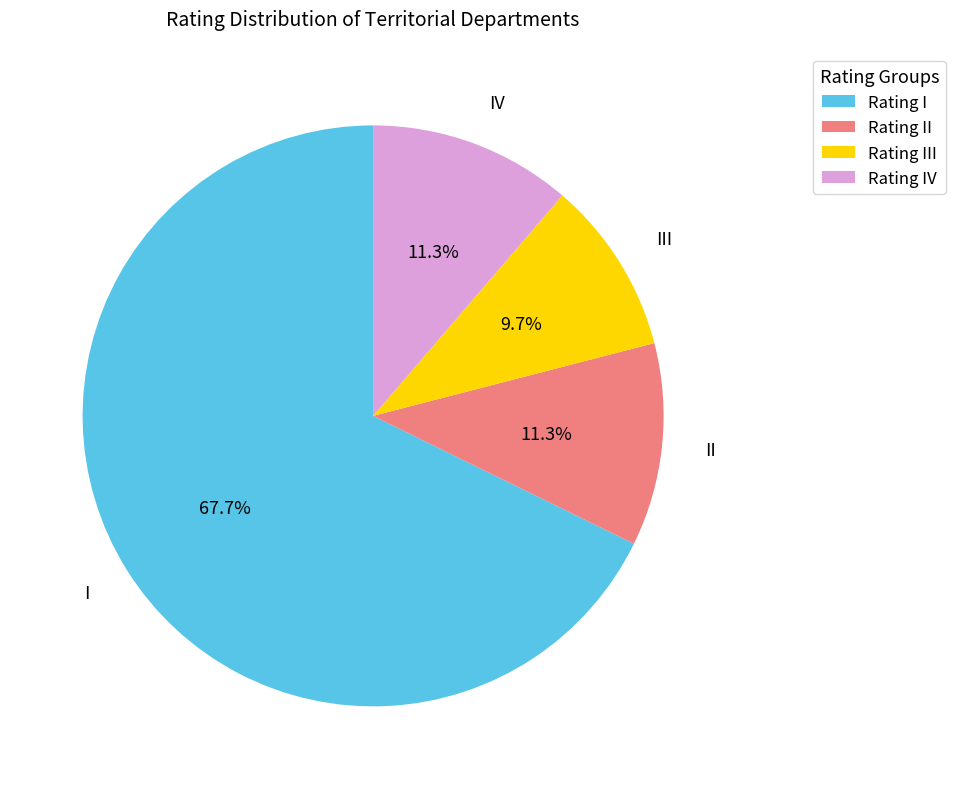

Which has a higher value, IV or I?

I